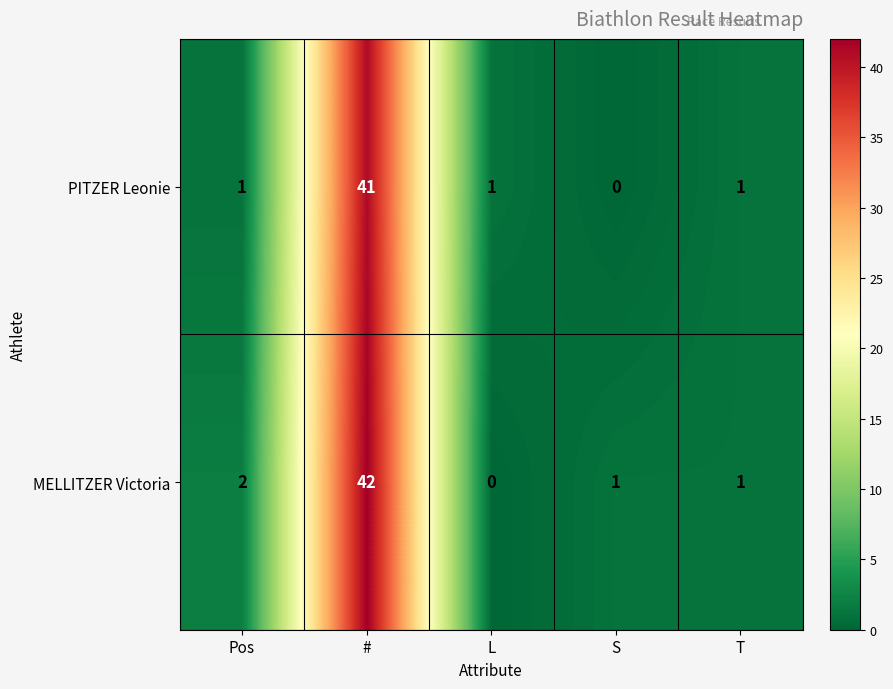

Between S and T, which series saw the biggest shift?

PITZER Leonie